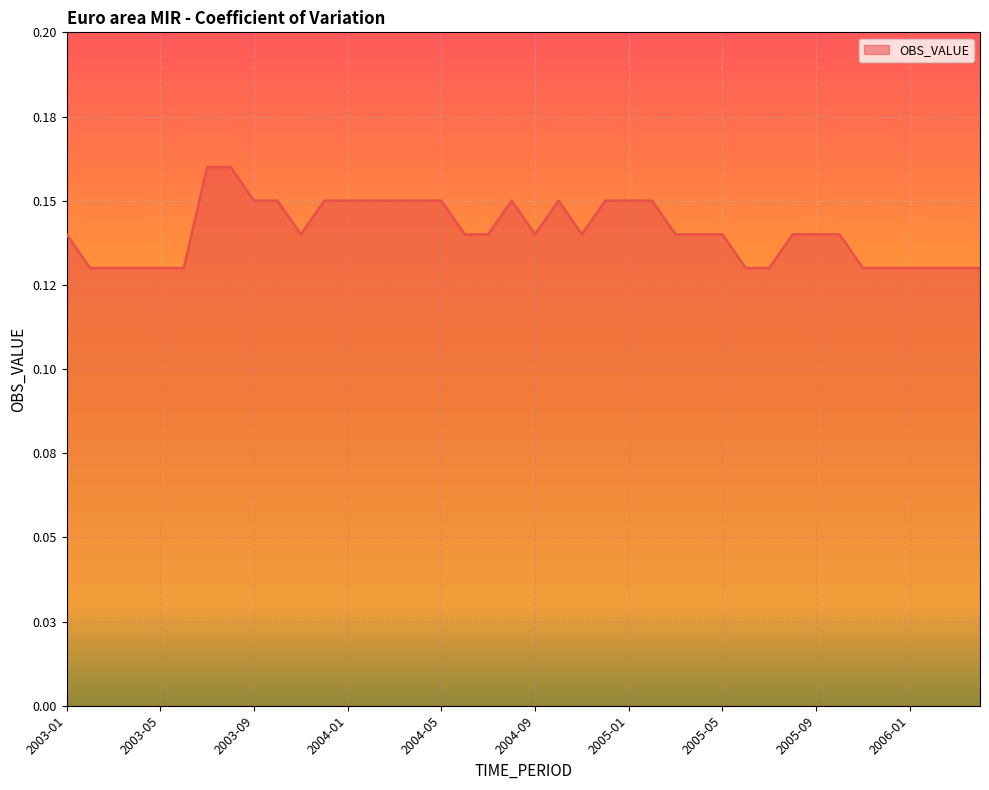

At which category does the data reach its first local valley?

2003-11